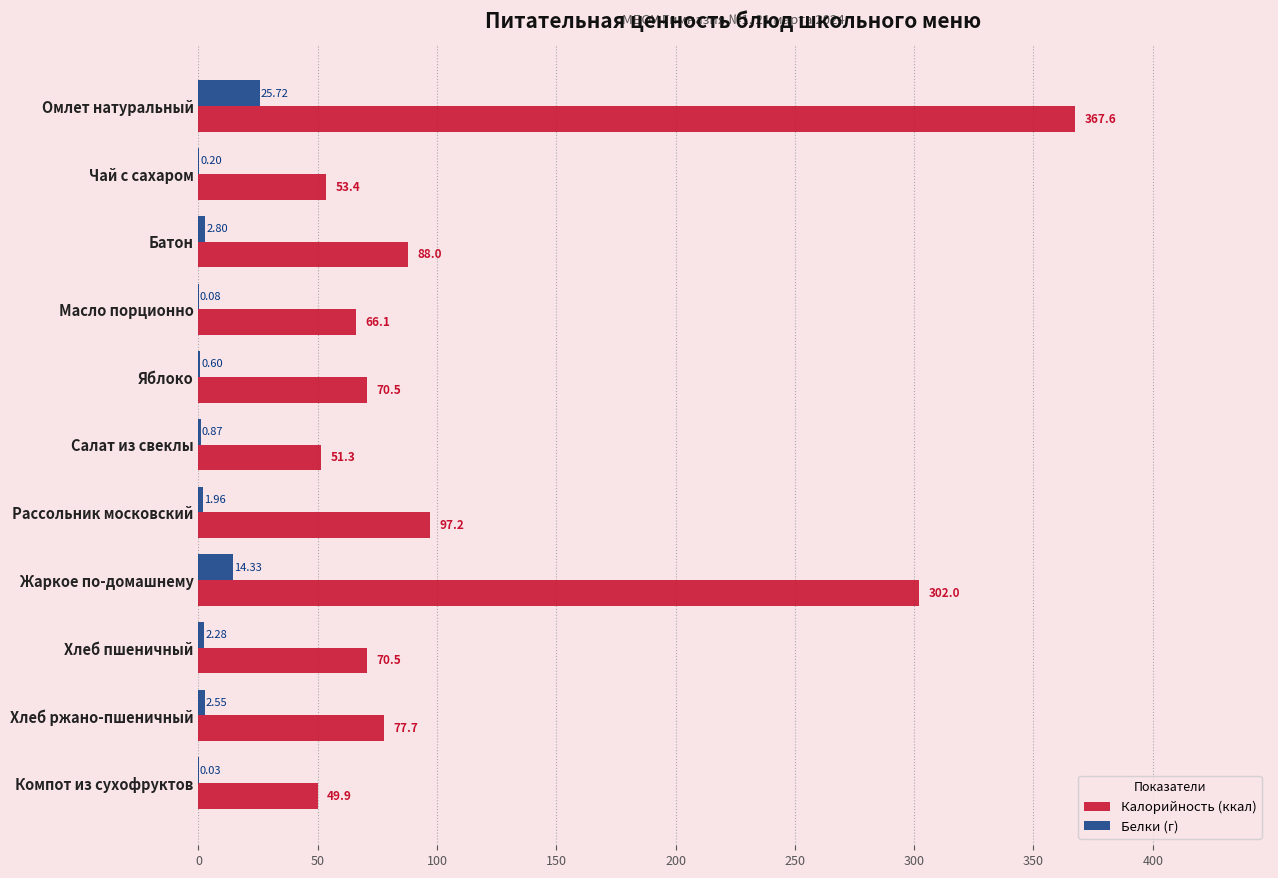

What is the sum of all Белки (г) values?

51.4